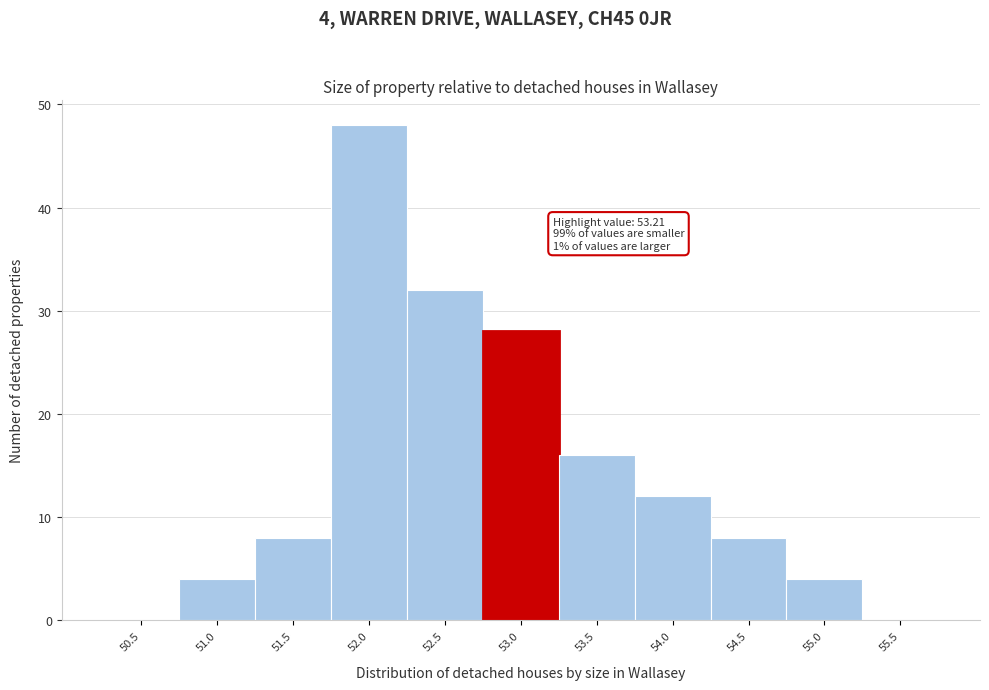

Reading right to left, extract all data points from this chart.

55.5=0	55.0=4	54.5=8	54.0=12	53.5=16	53.0=28	52.5=32	52.0=48	51.5=8	51.0=4	50.5=0